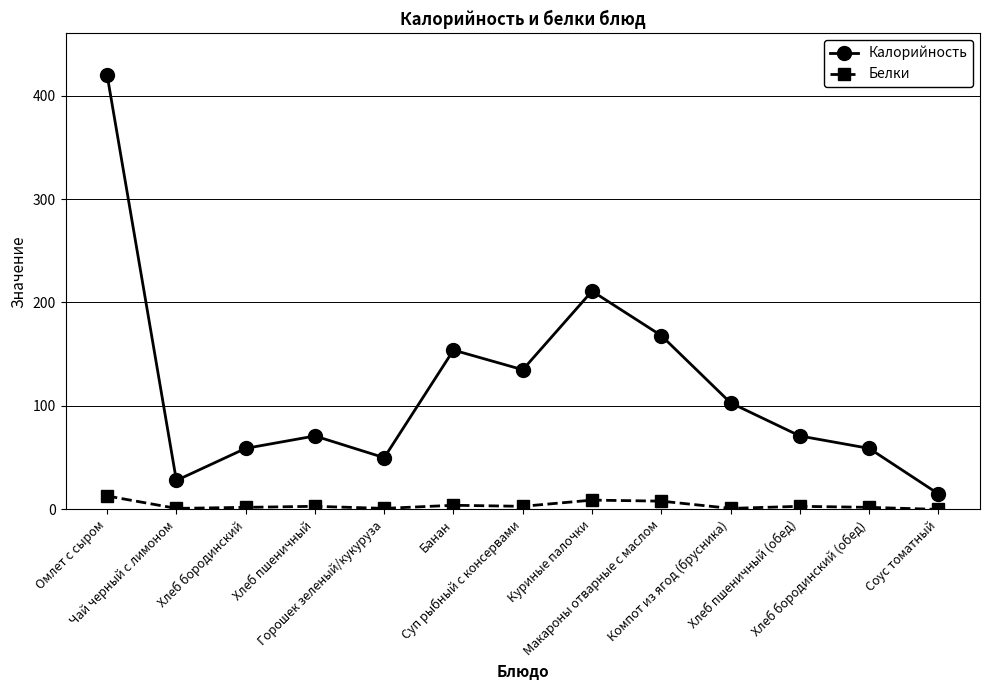

The value of Калорийность at Куриные палочки is 211. True or false?

True